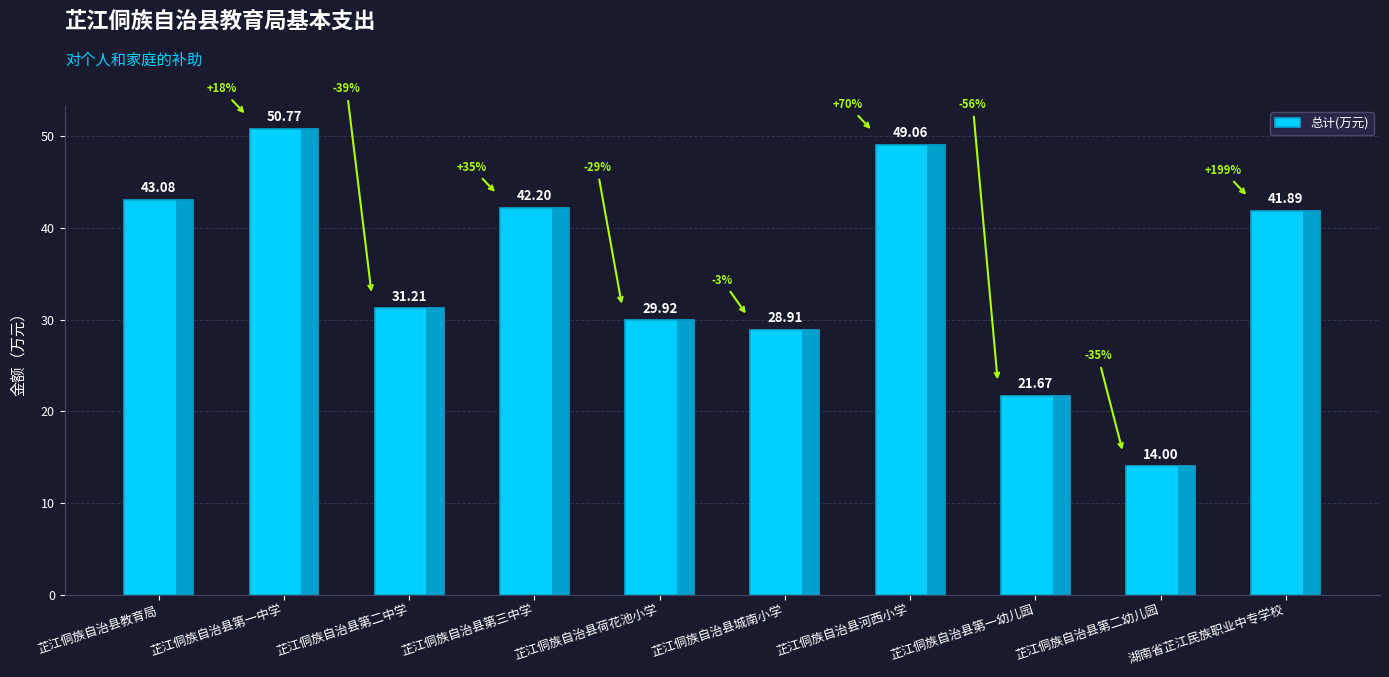

What is the greatest value displayed?

50.8